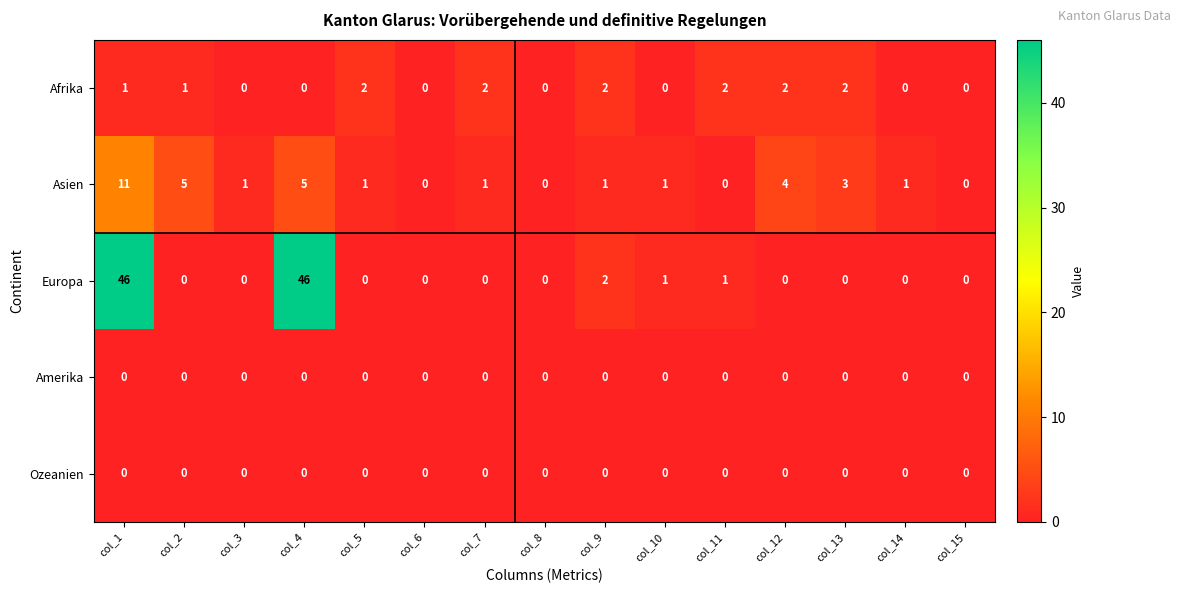

Which series has the largest range (max minus min)?

Europa